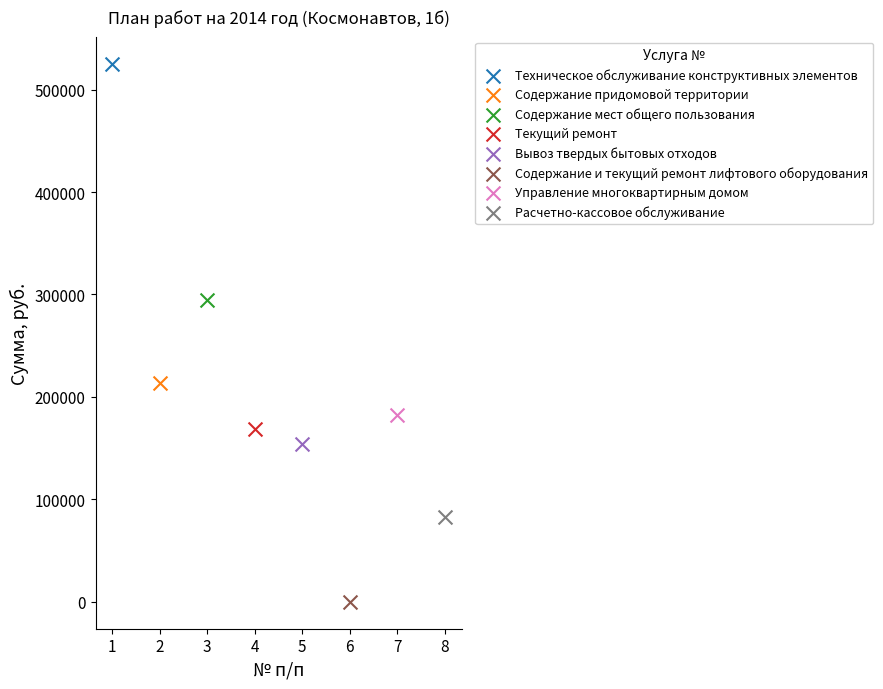

Which series reaches the maximum Y coordinate?

Техническое обслуживание конструктивных элементов